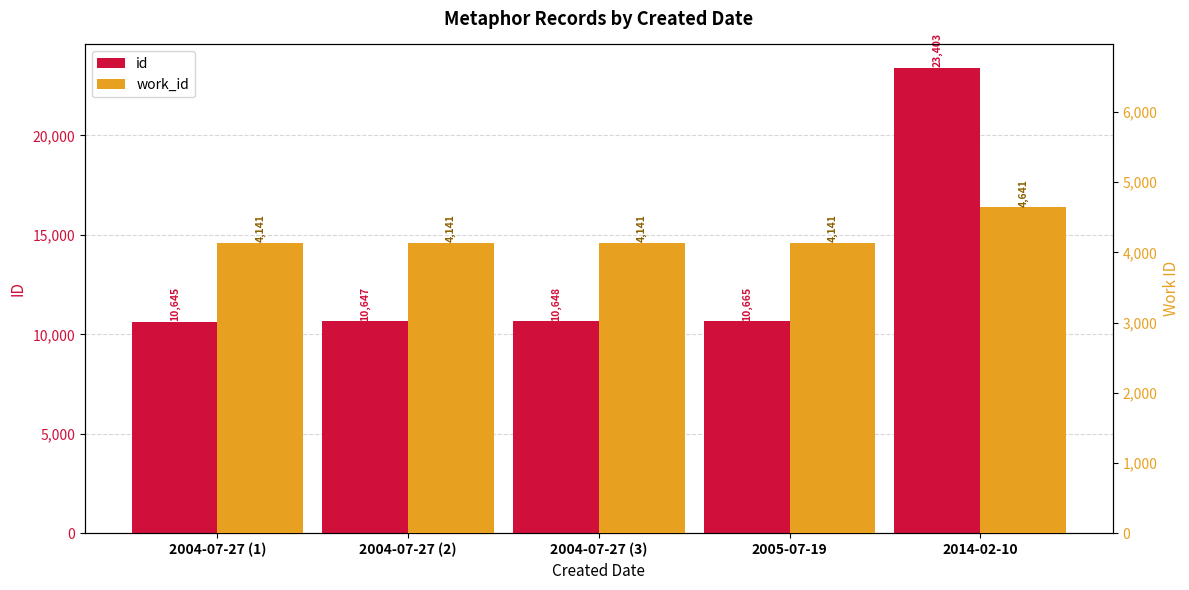

Which series has the largest range (max minus min)?

id